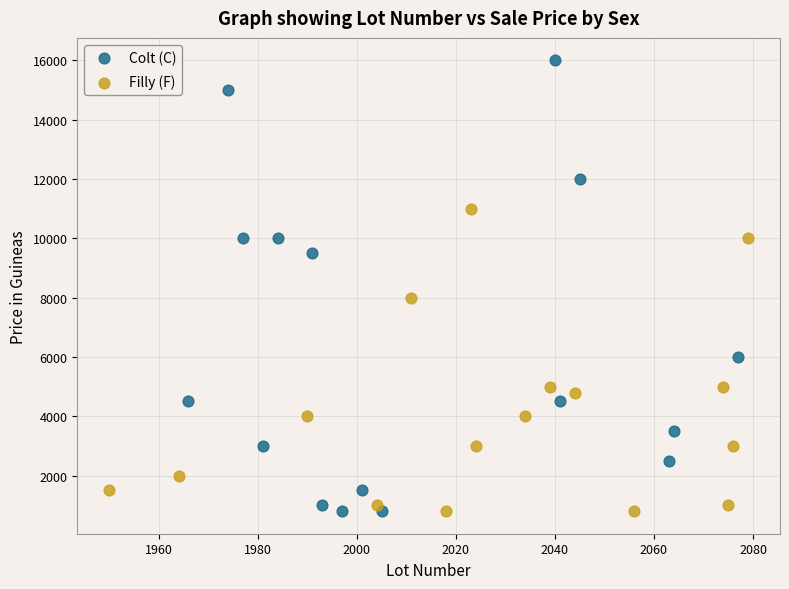

Which series has the largest Y range (max minus min)?

Colt (C)